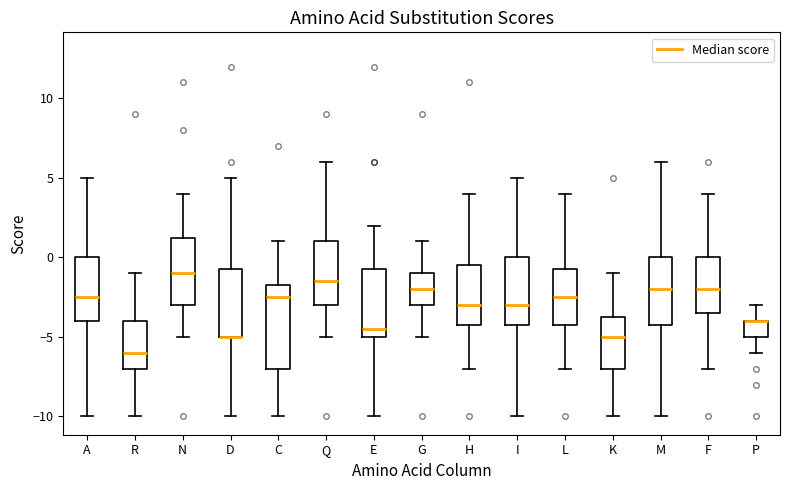

Where does the upper whisker of the box for C end on the y-axis? The values are not printed on the chart, so give them approximately, as read against the axis.

1.0